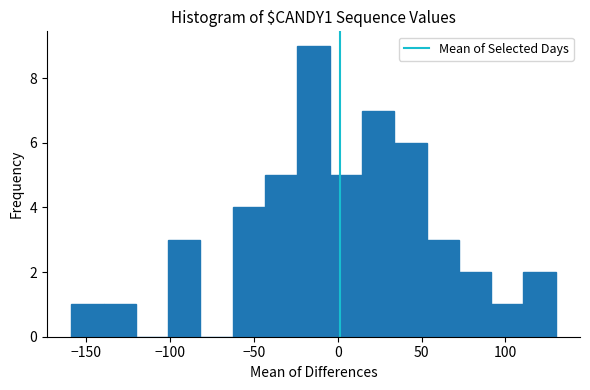

Around what value on the x-axis is the tallest bar? Give the approximate position of its centre, as read against the axis.

-15